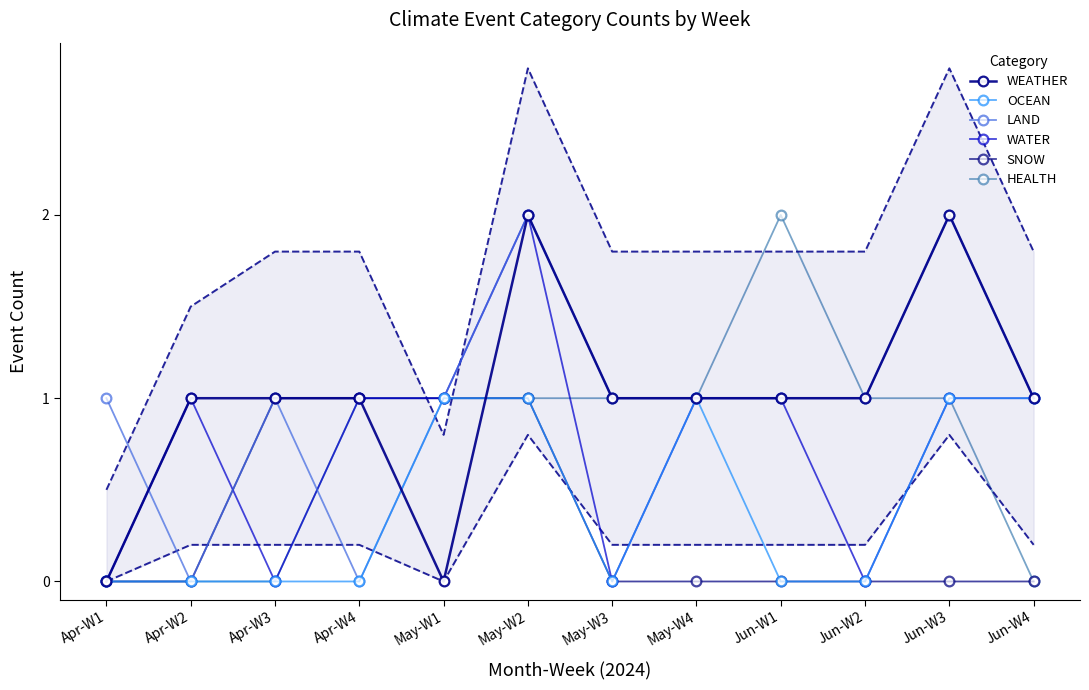

At which label is HEALTH closest to 1?

Apr-W4